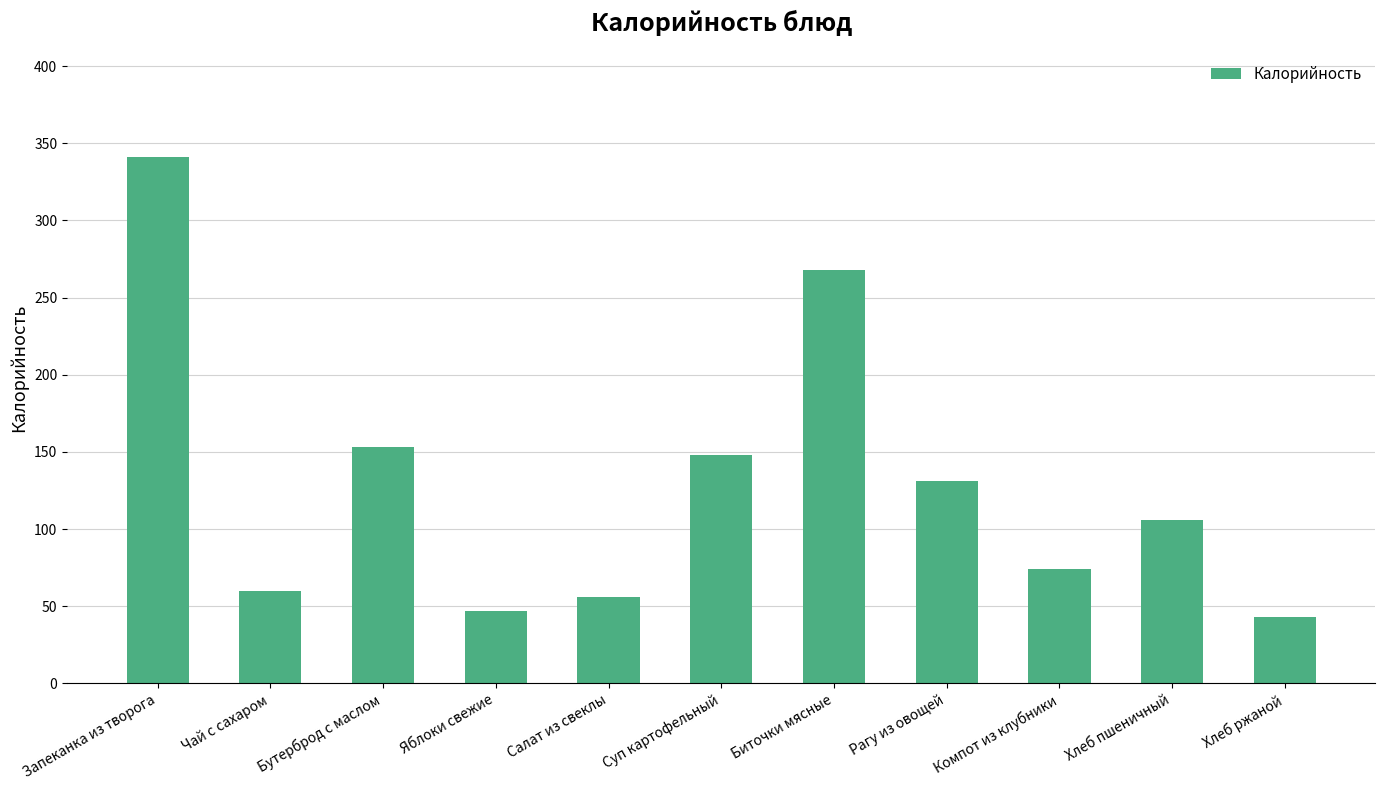

Where is the data nearest to the value 191?

Бутерброд с маслом